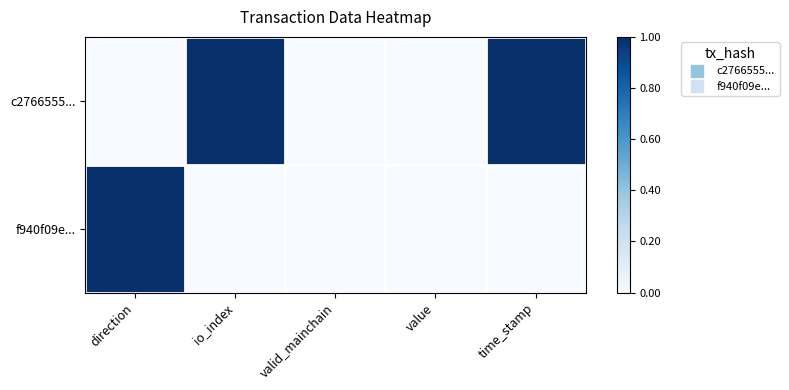

Reading left to right, list all the values displayed in this chart.

c2766555...: direction=0	io_index=1	valid_mainchain=0	value=0	time_stamp=1
f940f09e...: direction=1	io_index=0	valid_mainchain=0	value=0	time_stamp=0